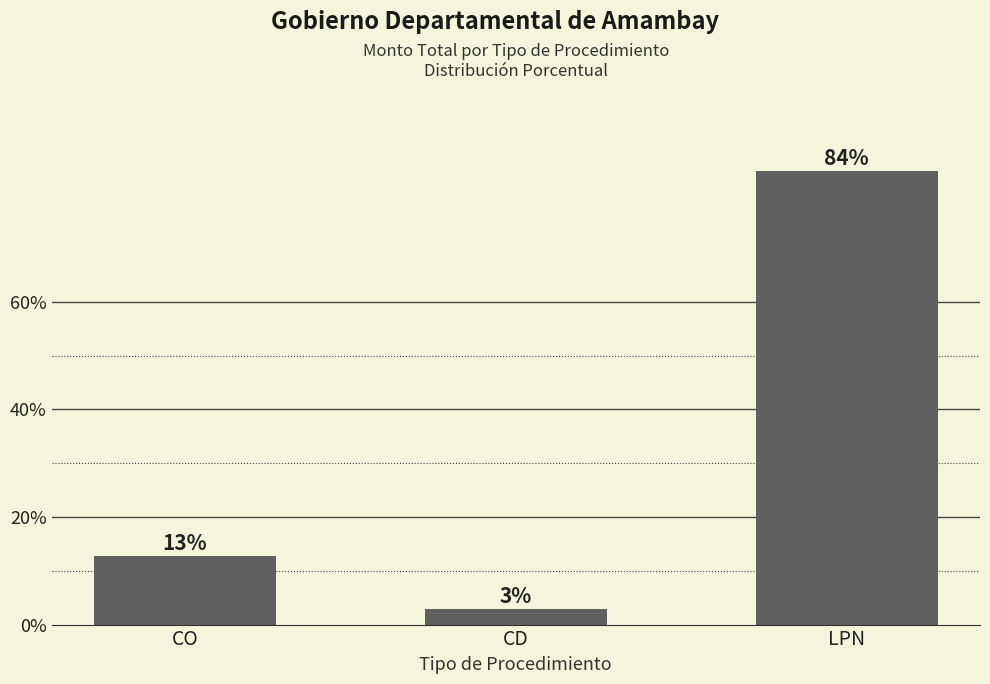

The chart shows a value of 84.3 at LPN. True or false?

True